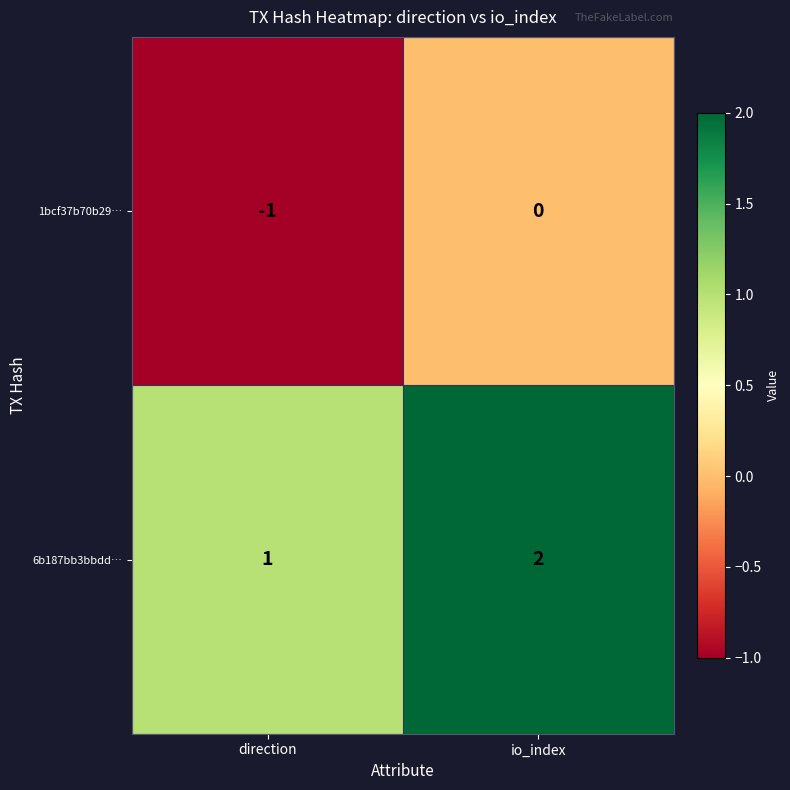

How many distinct data groups are displayed?

2